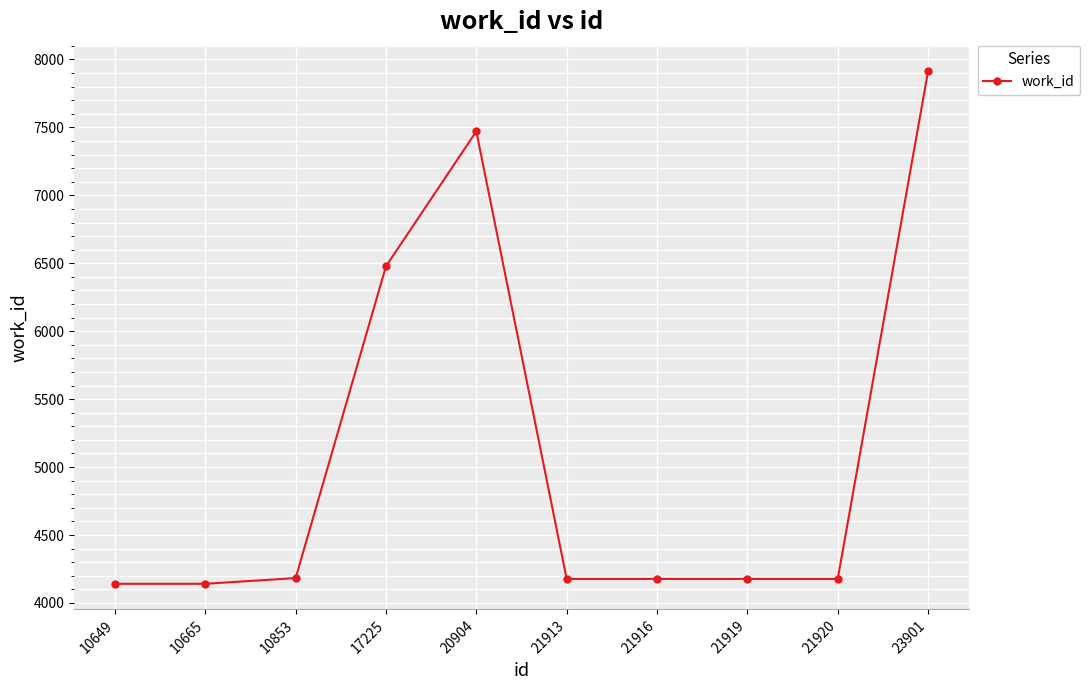

Count the number of categories in the chart.

10